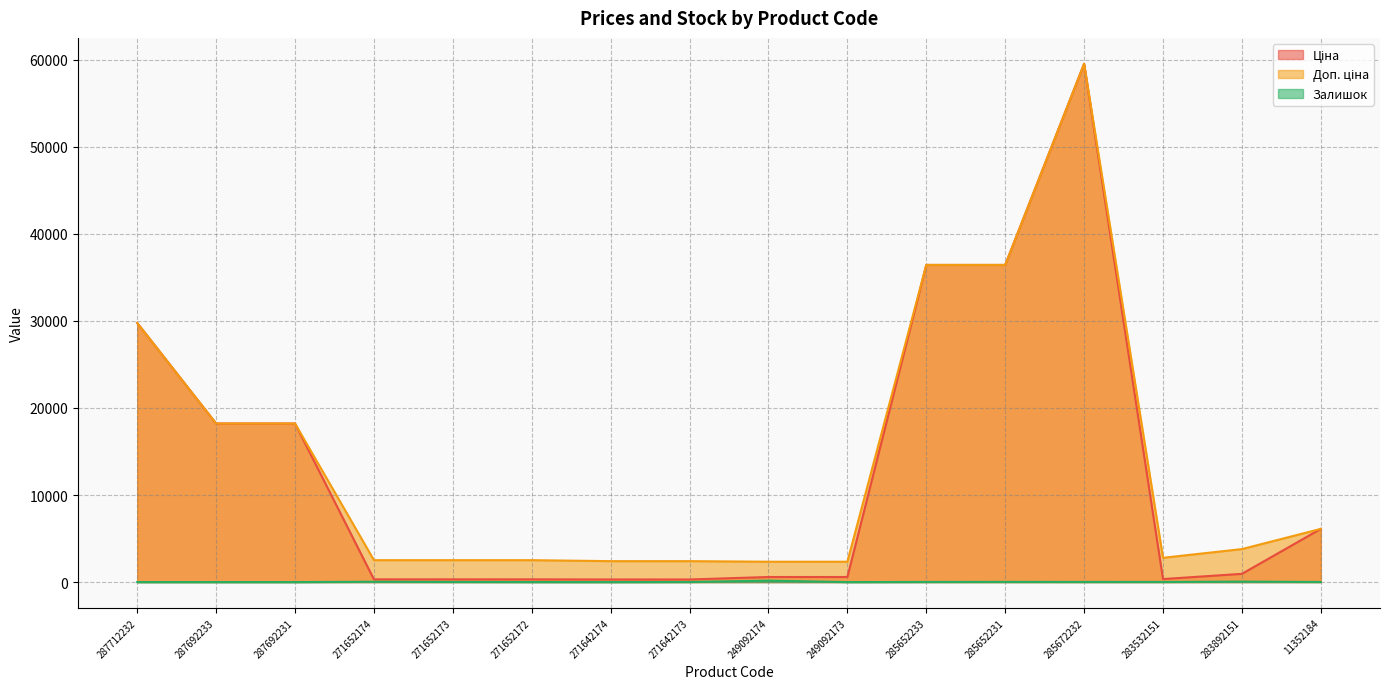

At how many categories does at least one series exceed 5130?

7